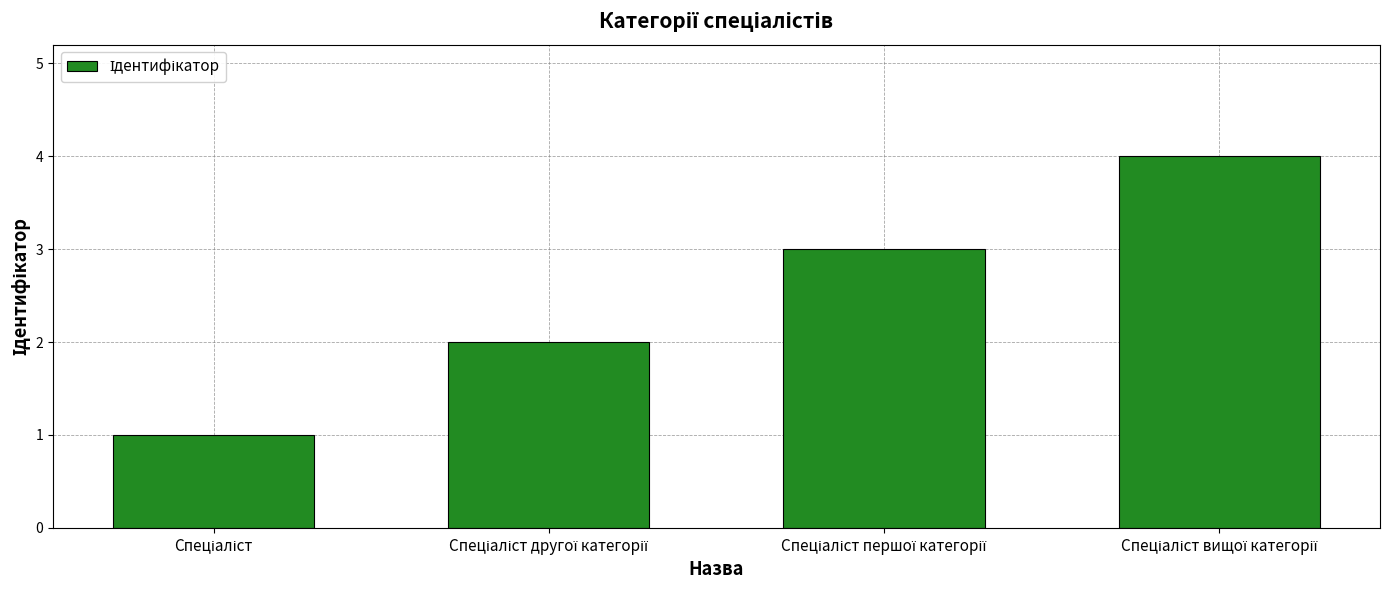

What is the maximum value shown in the chart?

4